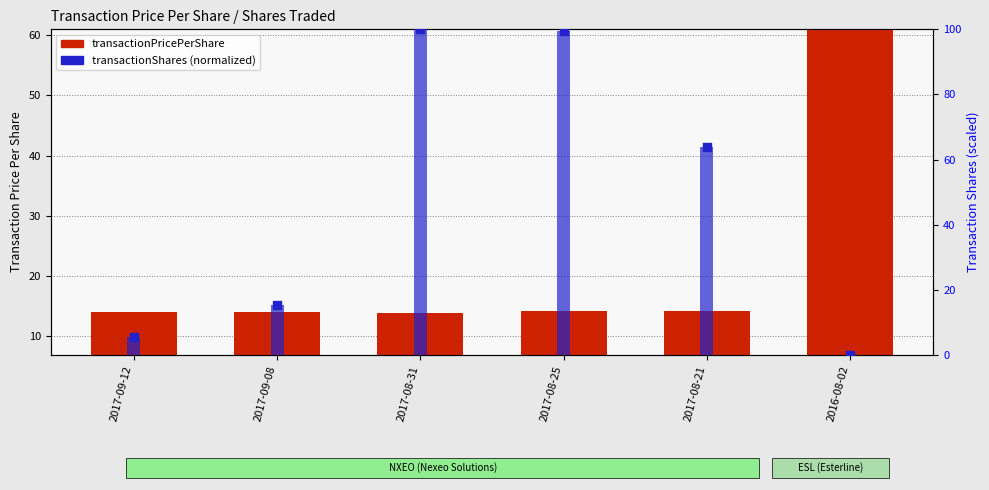

At how many categories does at least one series exceed 12?

5